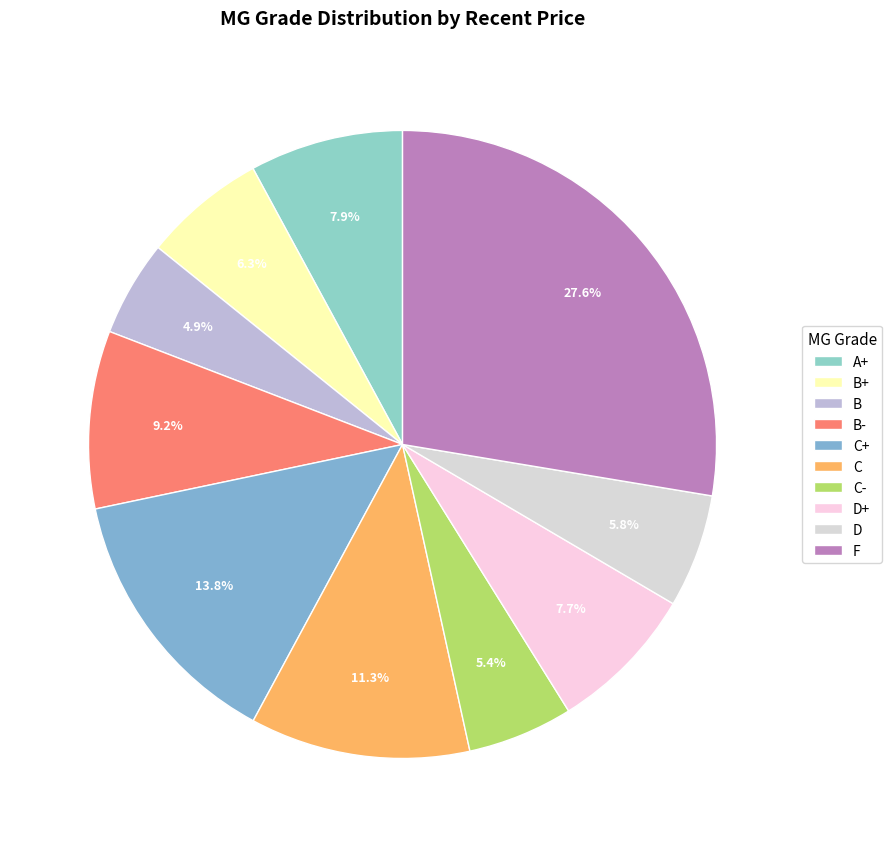

Does C- account for over 50% of the chart?

No